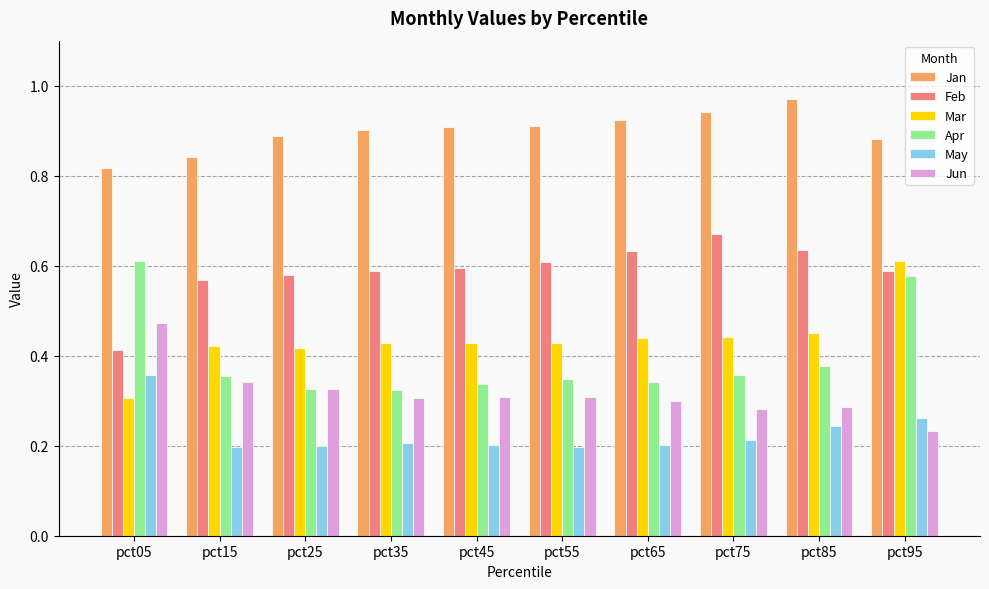

At which label does Apr reach its peak?

pct05